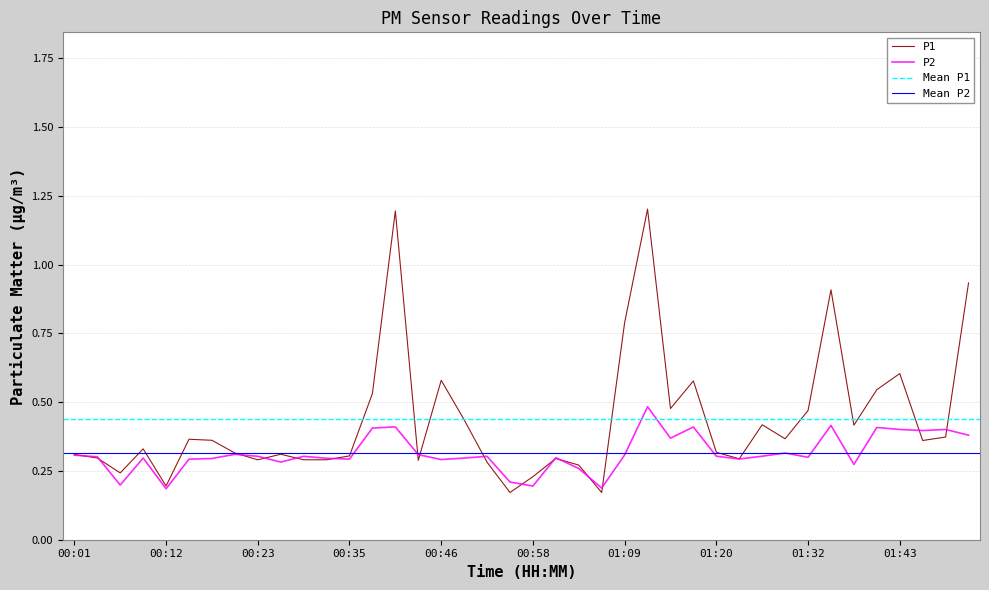

How many times do P2 and P1 cross each other?

16